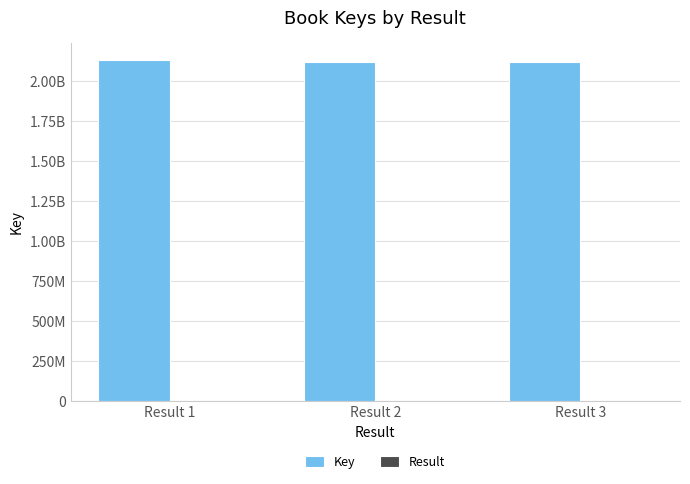

Are the bars horizontal?

No